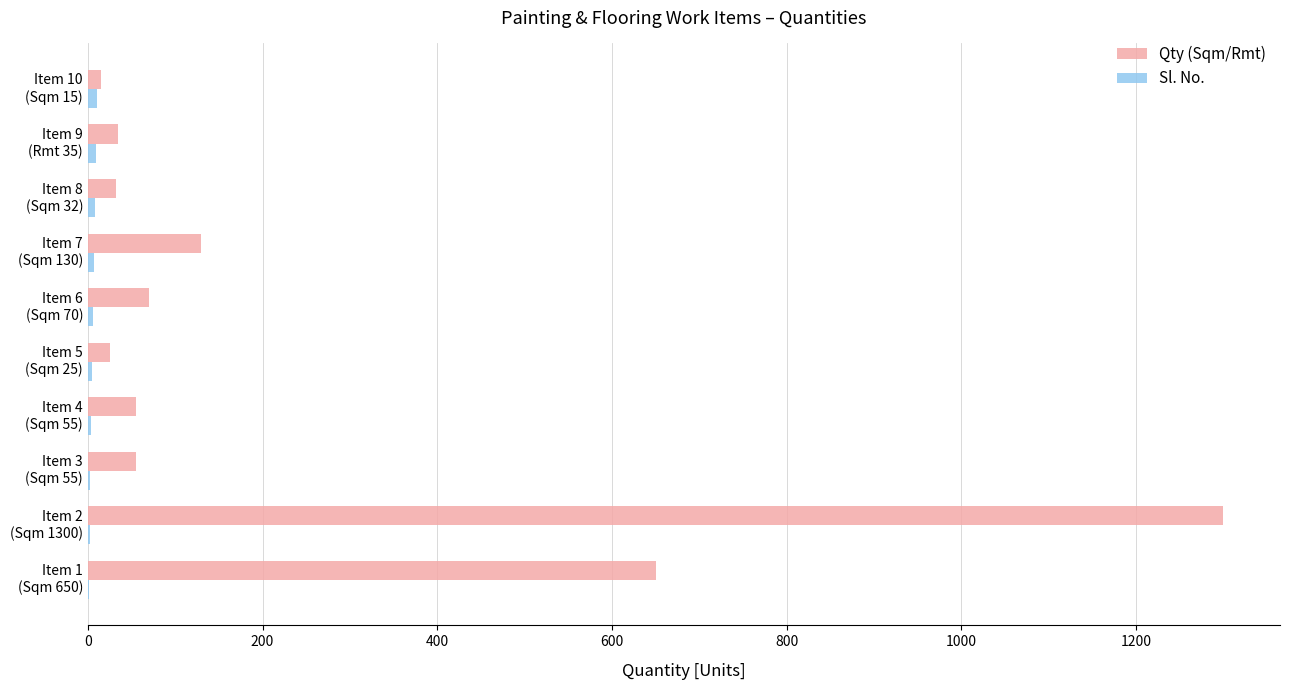

What is the sum of all Qty (Sqm/Rmt) values?

2367